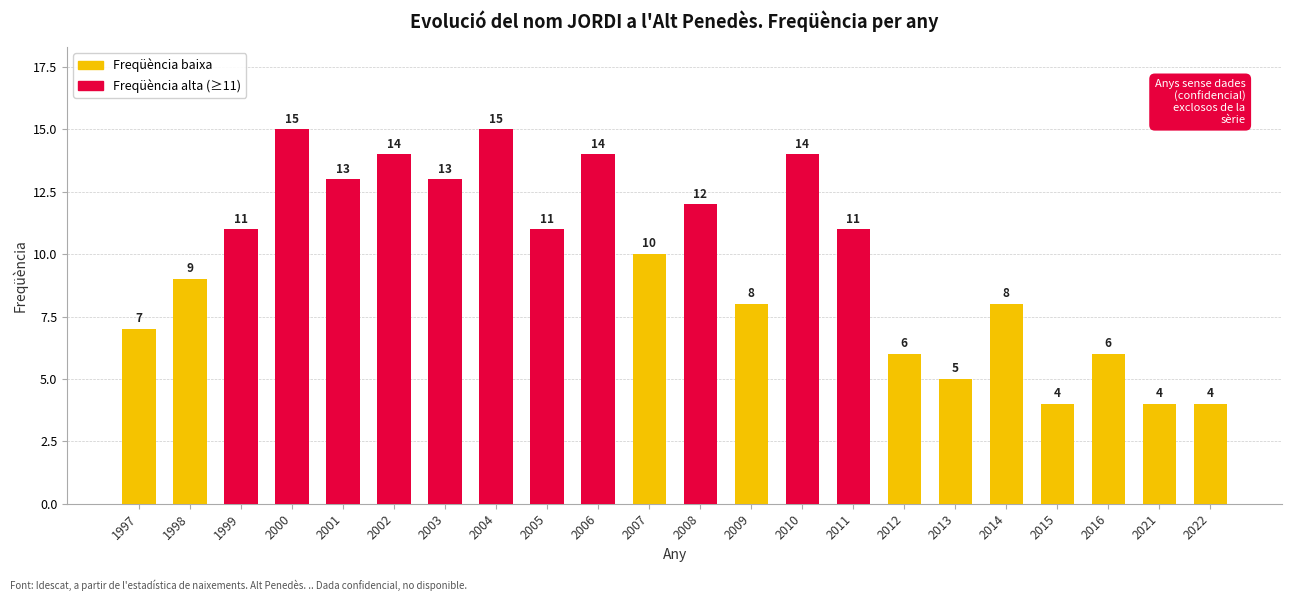

How many bars are there in total?

22